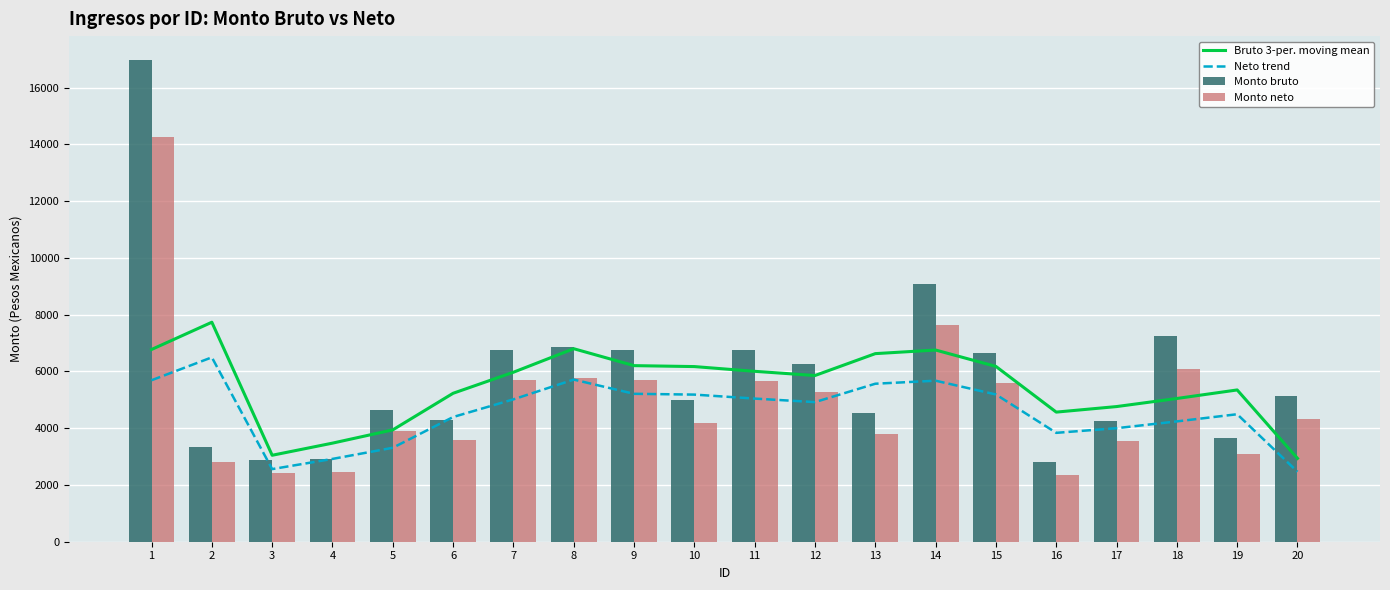

What is the value of the Monto bruto bar at the 14th from the left?

9072.0